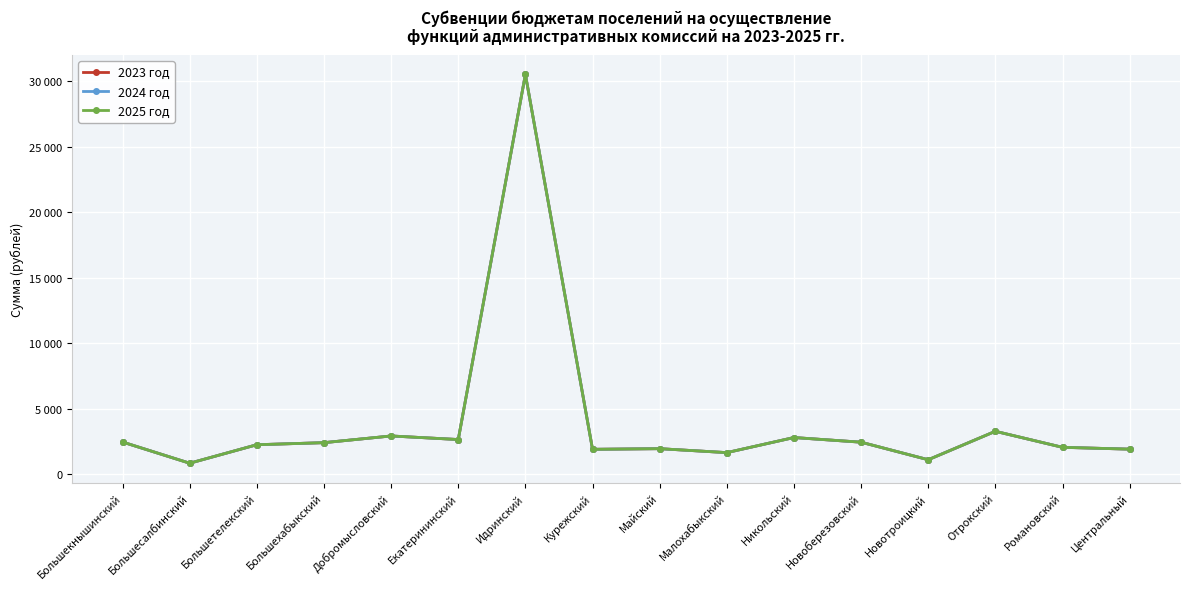

What is the average value of the 2024 год series?

3962